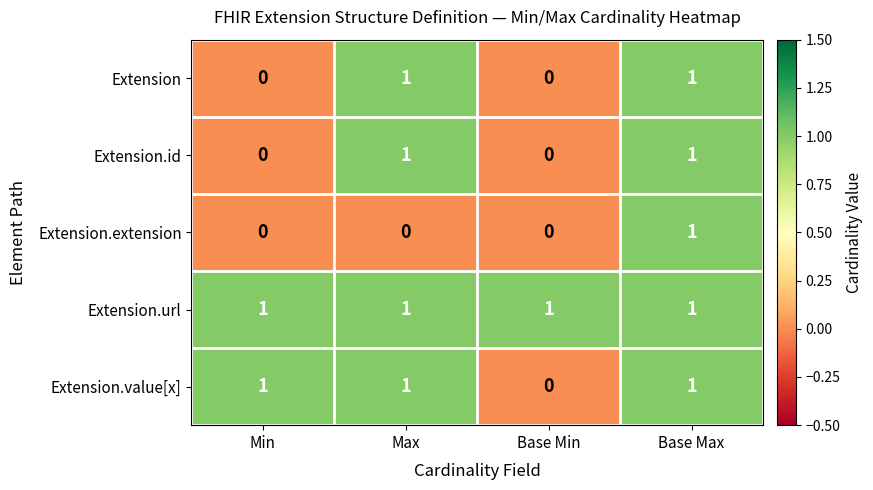

Between Max and Base Max, which series saw the biggest shift?

Extension.extension